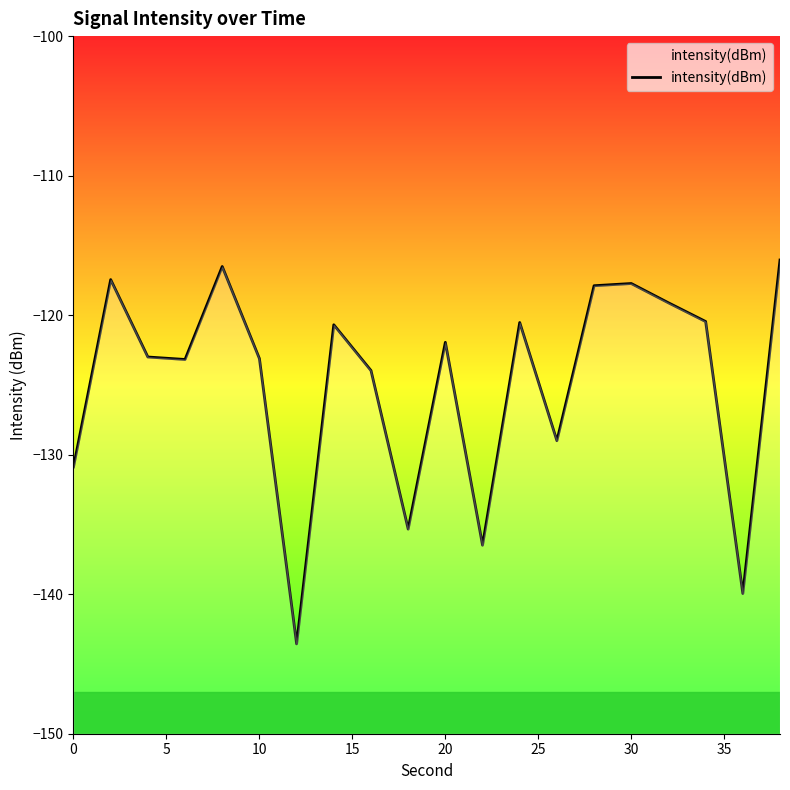

How many data points does each series have?

20